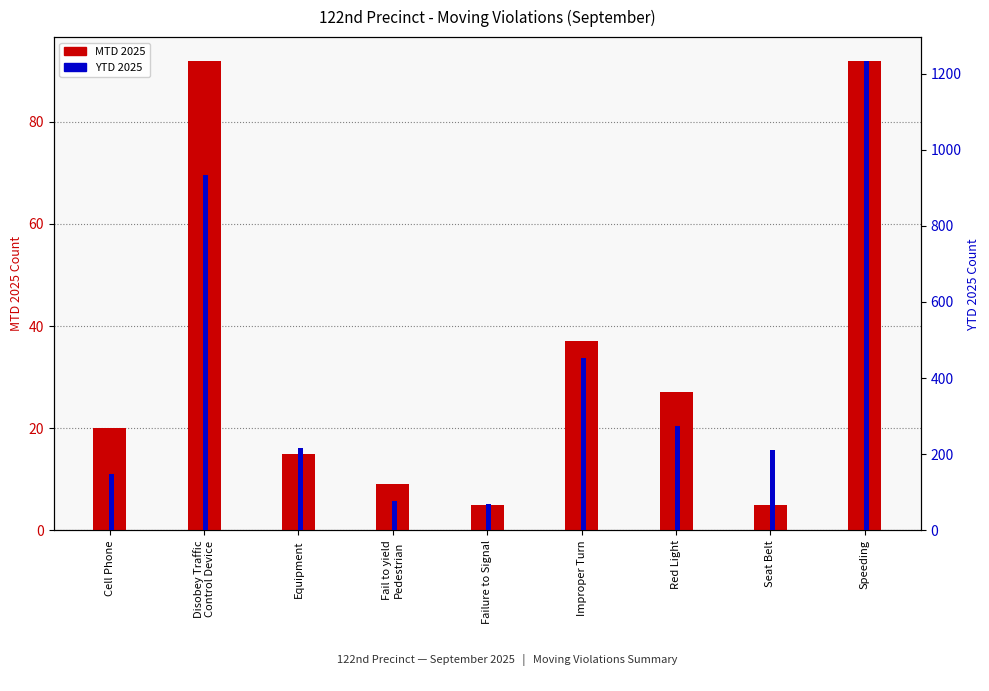

At which label does YTD 2025 reach its minimum?

Failure to Signal